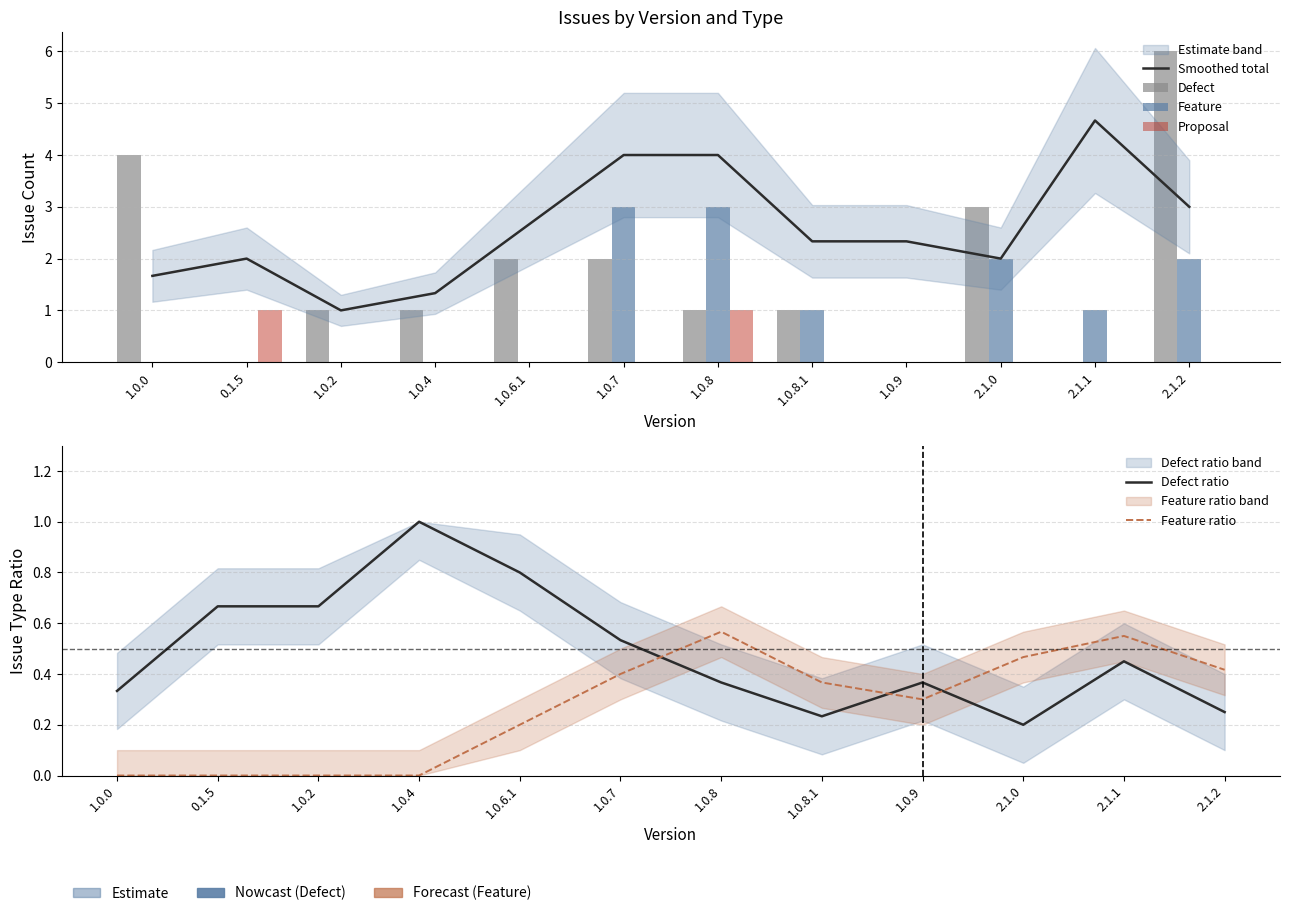

At how many categories does at least one series exceed 0?

12